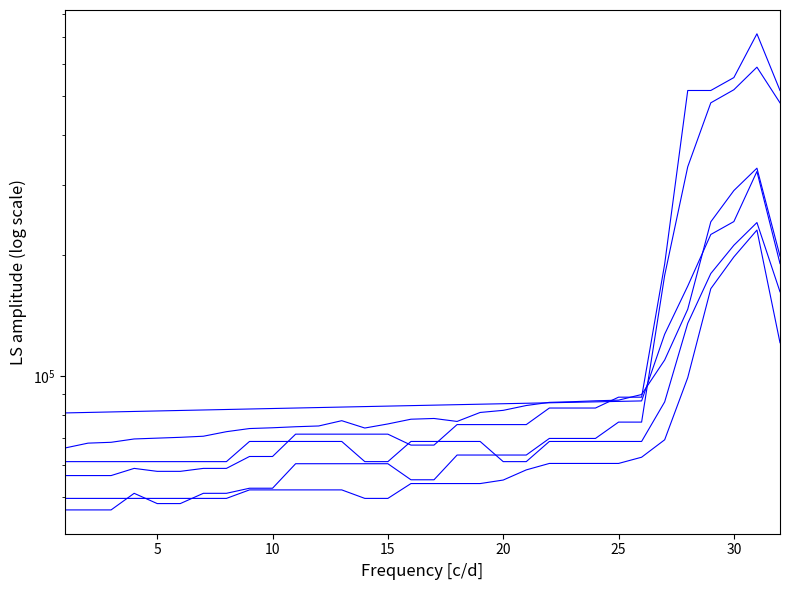

How many lines are shown in the chart?

6